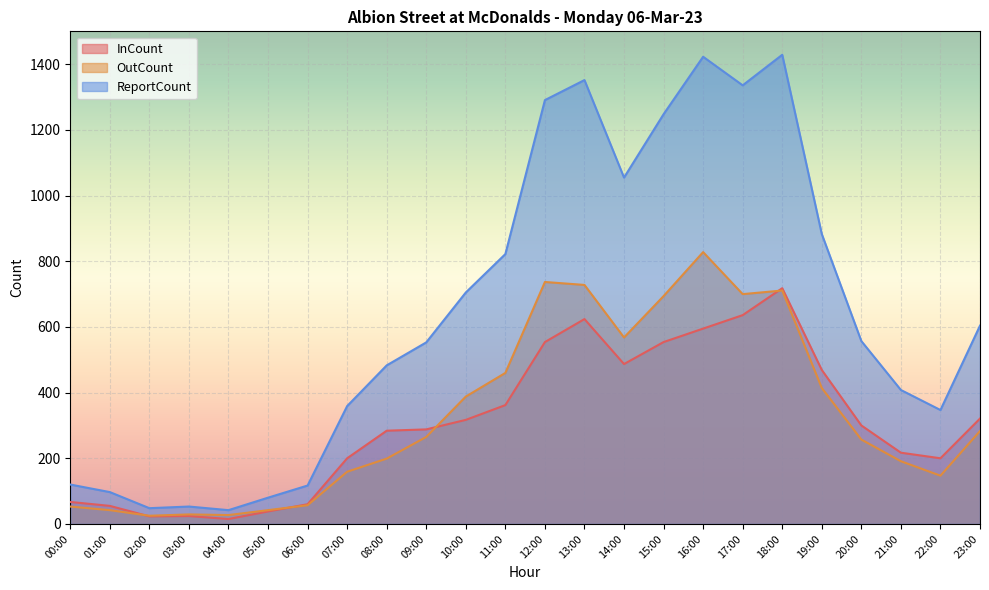

At 12:00, list the series in order from smallest to largest.

InCount, OutCount, ReportCount